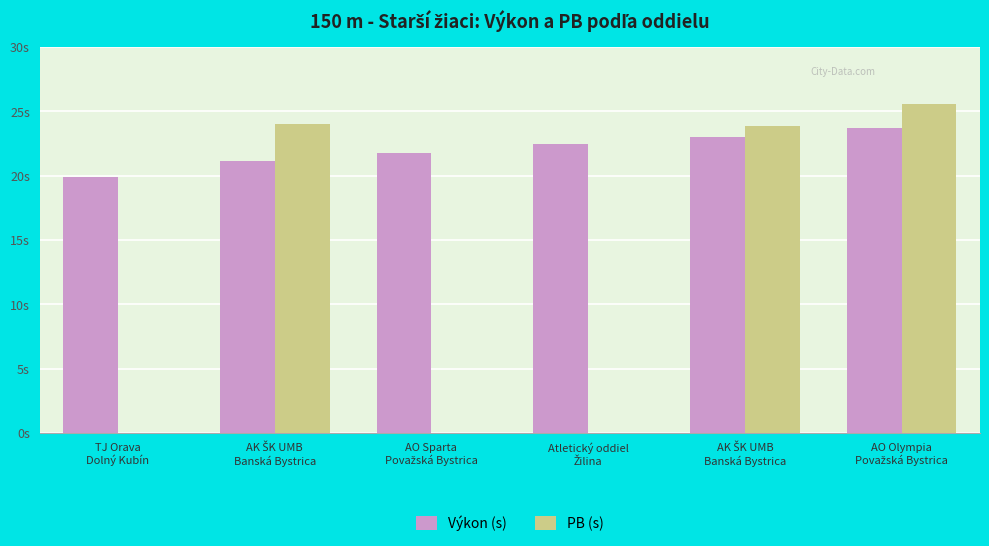

Does the chart contain stacked bars?

No